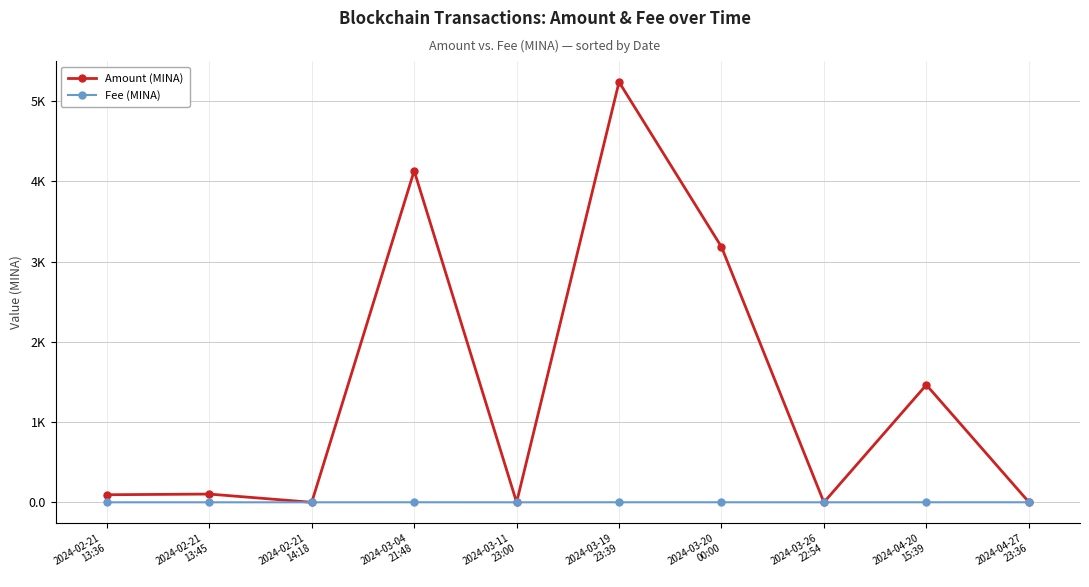

Is this an area chart (filled region under the line)?

No